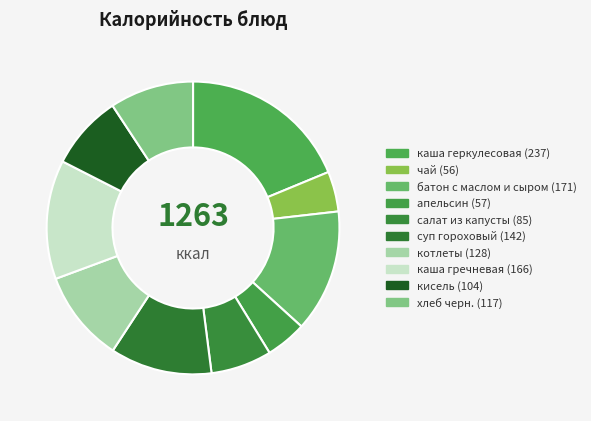

How many segments does this pie chart have?

10